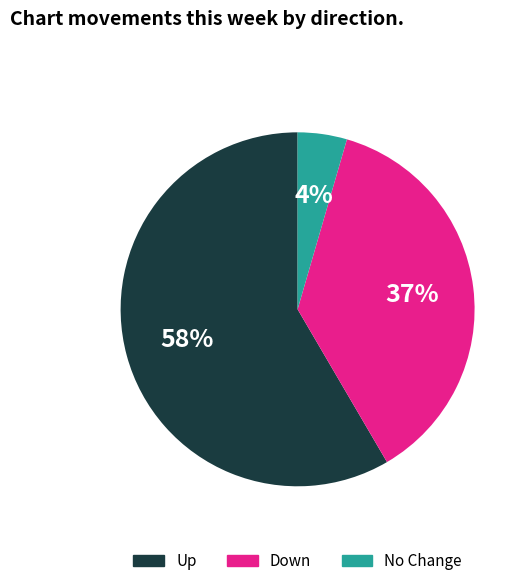

Is there any slice that represents more than half of the pie?

Yes